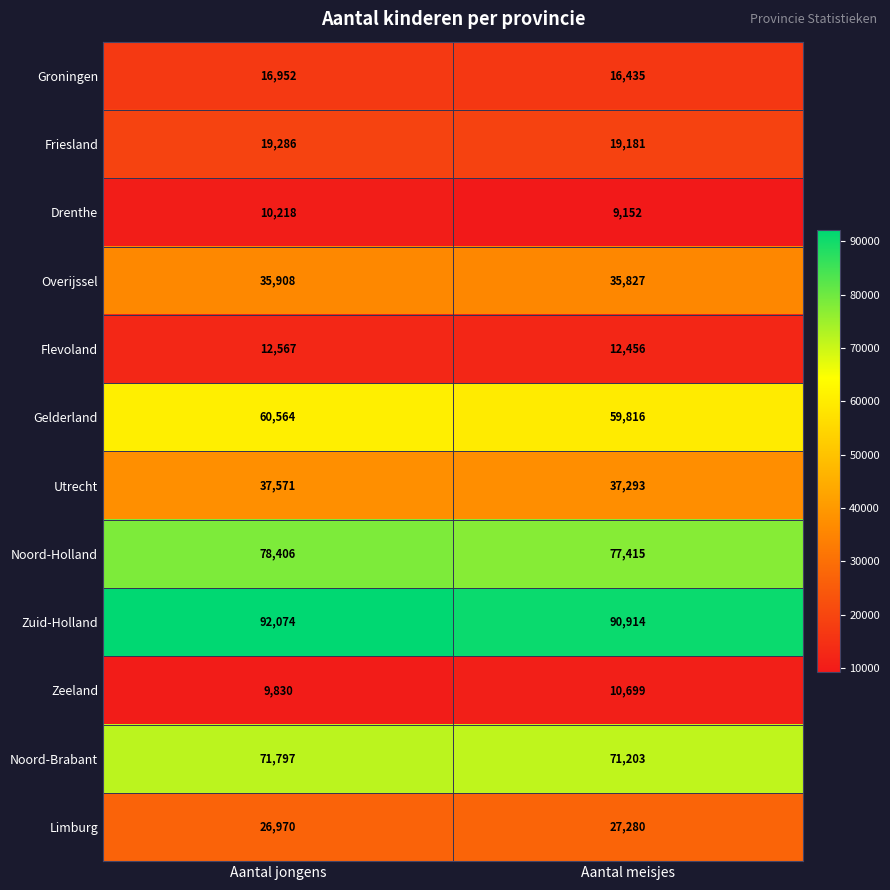

List the labels in order of Groningen value, smallest first.

Aantal meisjes, Aantal jongens